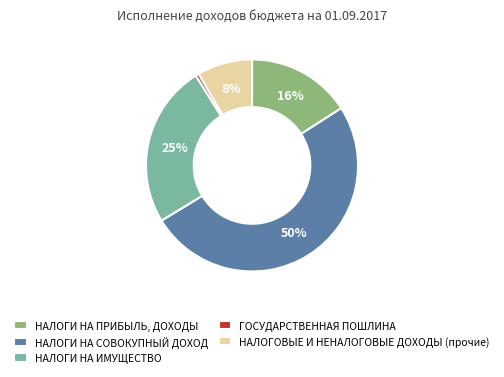

Is НАЛОГИ НА ПРИБЫЛЬ, ДОХОДЫ the majority of the pie?

No